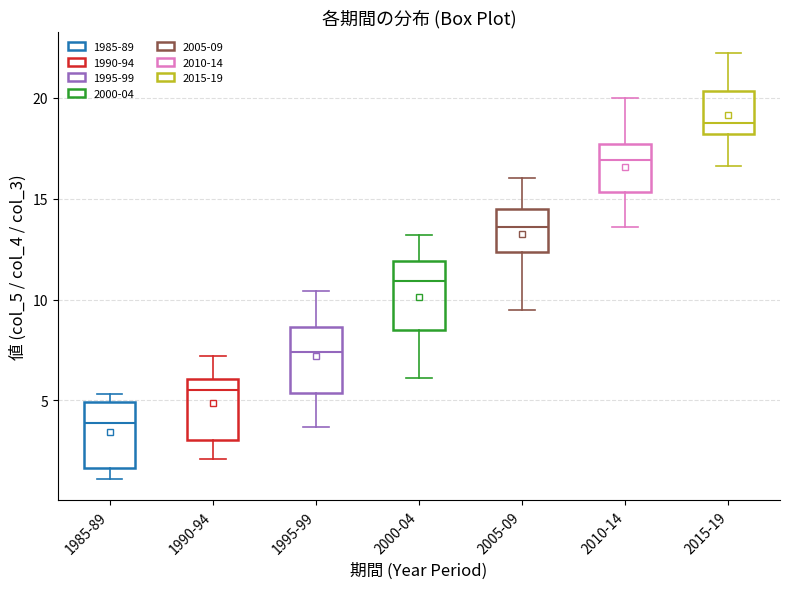

Reading left to right, read every box against the y-axis: the position of its median line, the range the box covers, and the ends of its whiskers. The values are not printed on the chart, so give them approximately, as read against the axis.

1985-89: median 4.0, box 1.5 to 5.0, whiskers 1.0 to 5.5
1990-94: median 5.5, box 3.0 to 6.0, whiskers 2.0 to 7.0
1995-99: median 7.5, box 5.5 to 8.5, whiskers 3.5 to 10.5
2000-04: median 11.0, box 8.5 to 12.0, whiskers 6.0 to 13.0
2005-09: median 13.5, box 12.5 to 14.5, whiskers 9.5 to 16.0
2010-14: median 17.0, box 15.5 to 17.5, whiskers 13.5 to 20.0
2015-19: median 19.0, box 18.0 to 20.5, whiskers 16.5 to 22.0